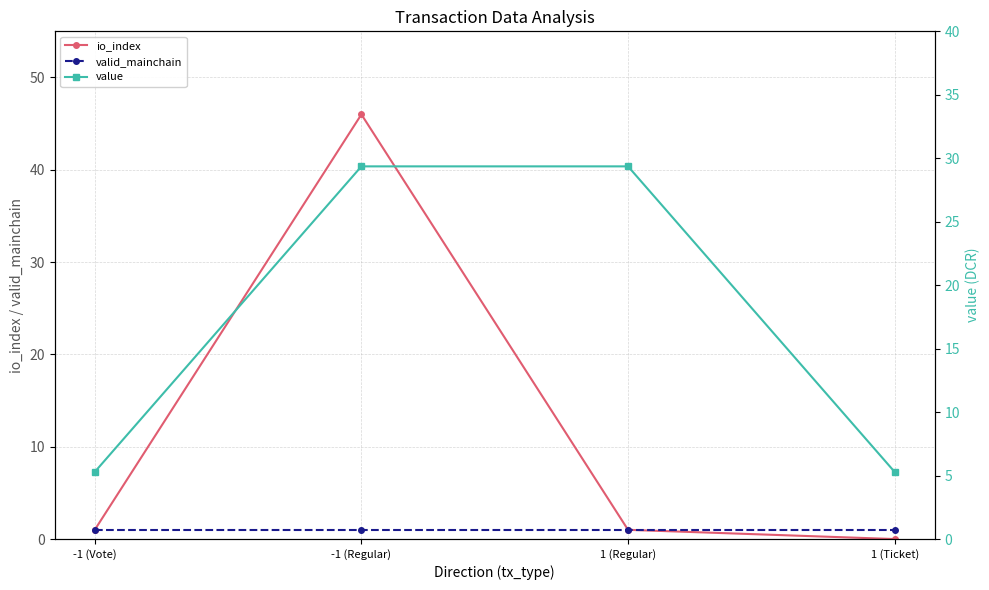

Reading left to right, extract all data points from this chart.

io_index: -1 (Vote)=1.0	-1 (Regular)=46.0	1 (Regular)=1.0	1 (Ticket)=0.0
valid_mainchain: -1 (Vote)=1.0	-1 (Regular)=1.0	1 (Regular)=1.0	1 (Ticket)=1.0
value: -1 (Vote)=5.3	-1 (Regular)=29.4	1 (Regular)=29.4	1 (Ticket)=5.3